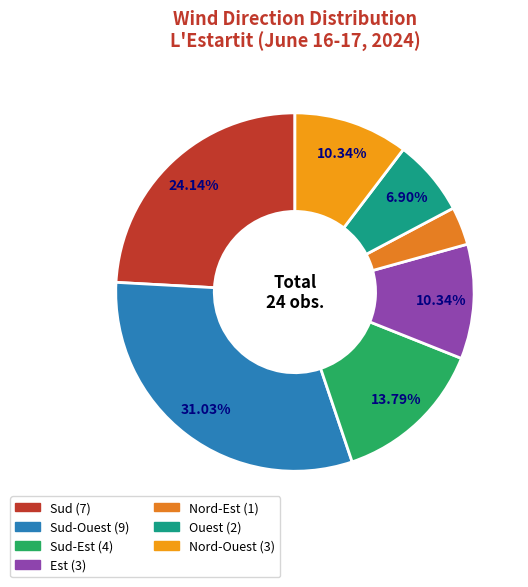

Is there a majority slice in this chart?

No